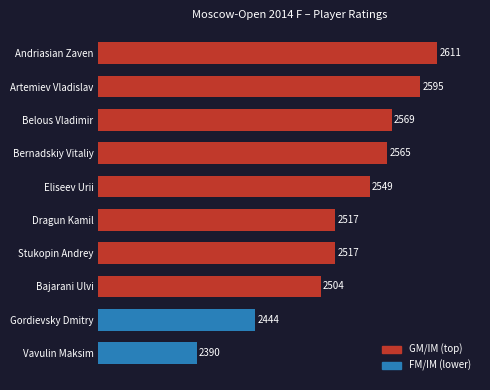

Between Dragun Kamil and Bernadskiy Vitaliy, which is larger?

Bernadskiy Vitaliy